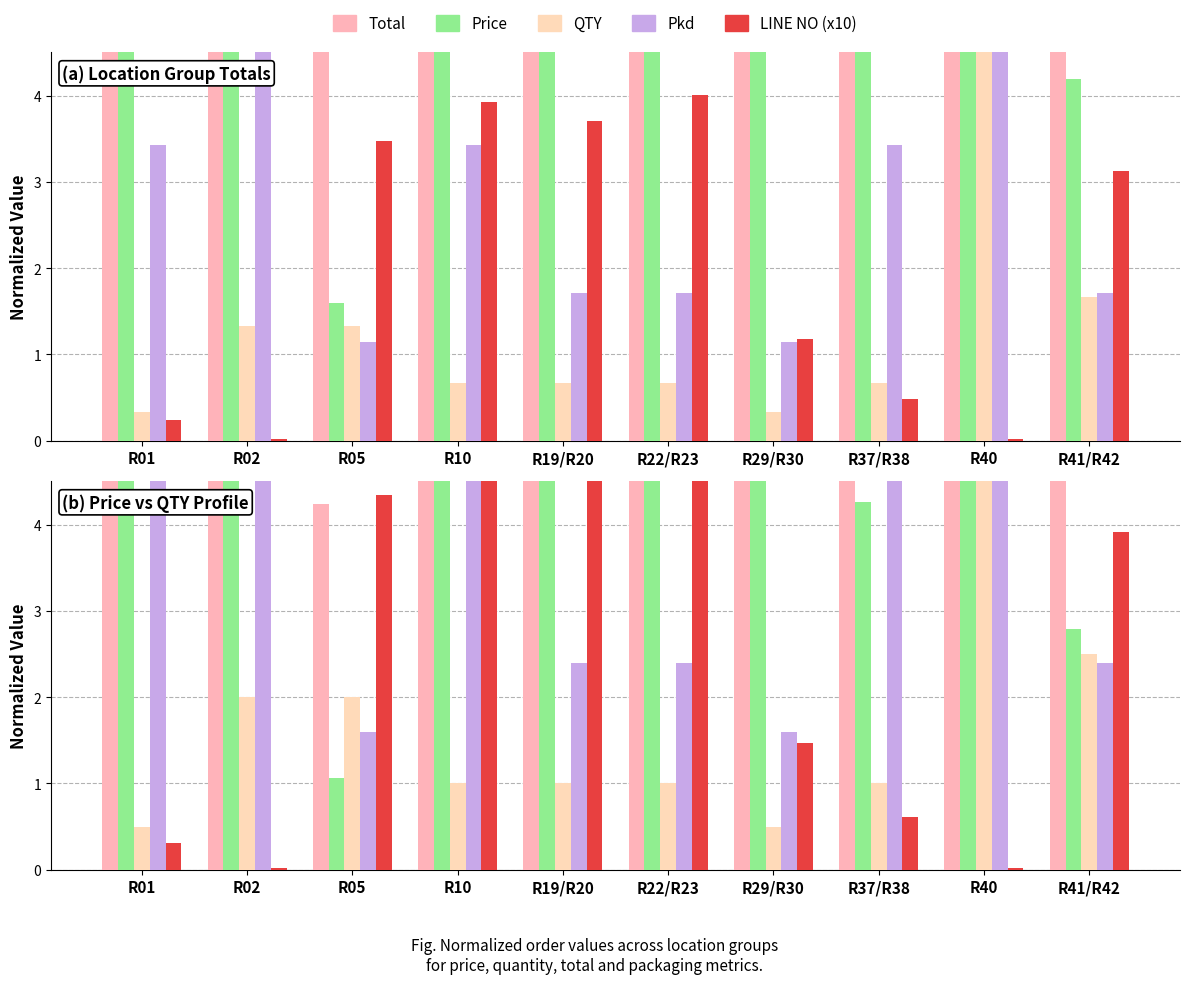

At which category is the sum across all series the highest?

R40